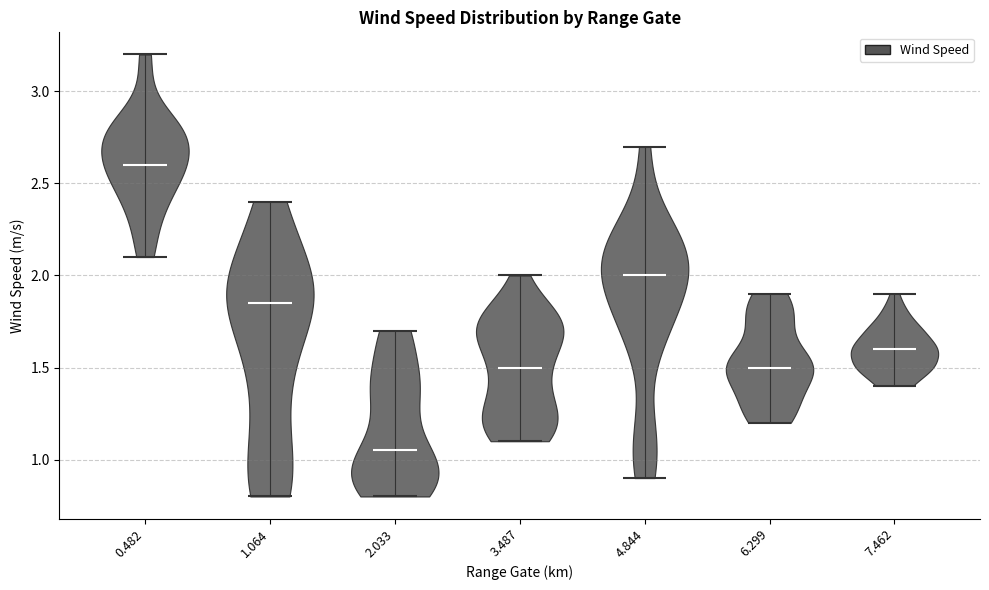

What is the lowest point the violin at x = 3.487 reaches on the y-axis? The values are not printed on the chart, so give them approximately, as read against the axis.

1.10